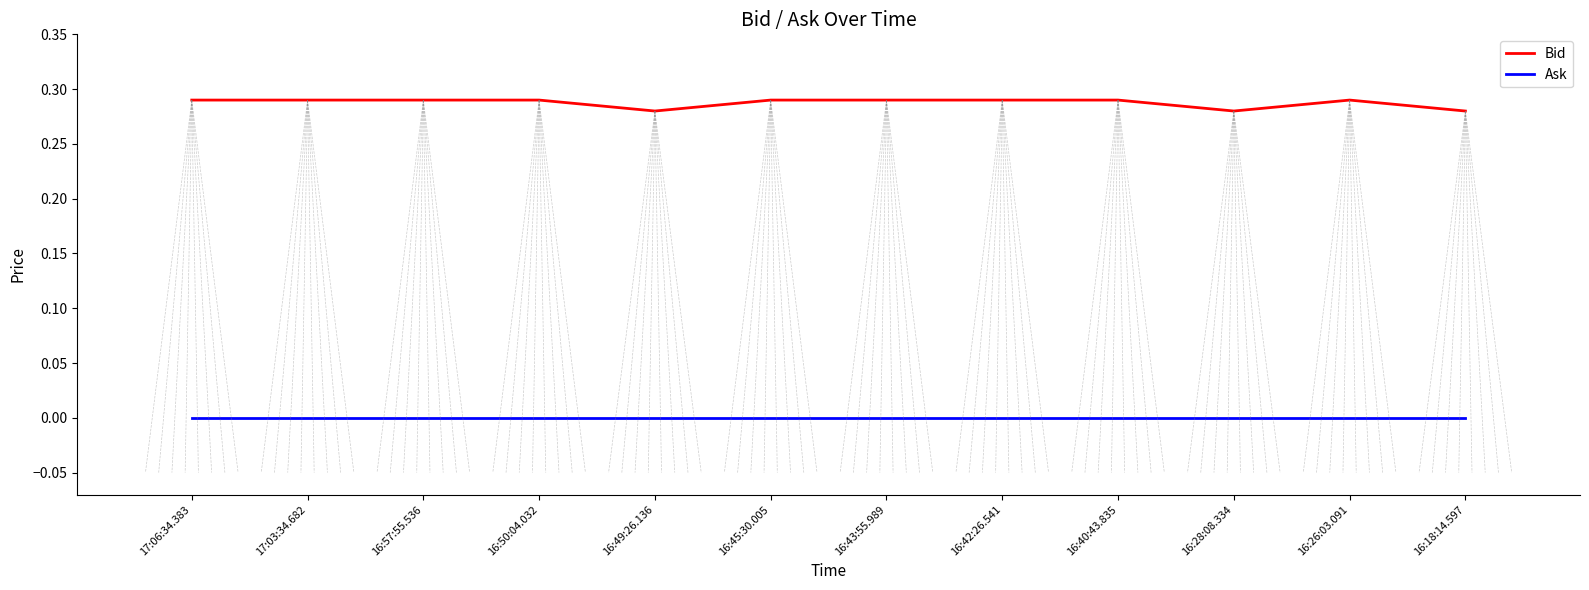

What position from the right is 17:06:34.383?

12